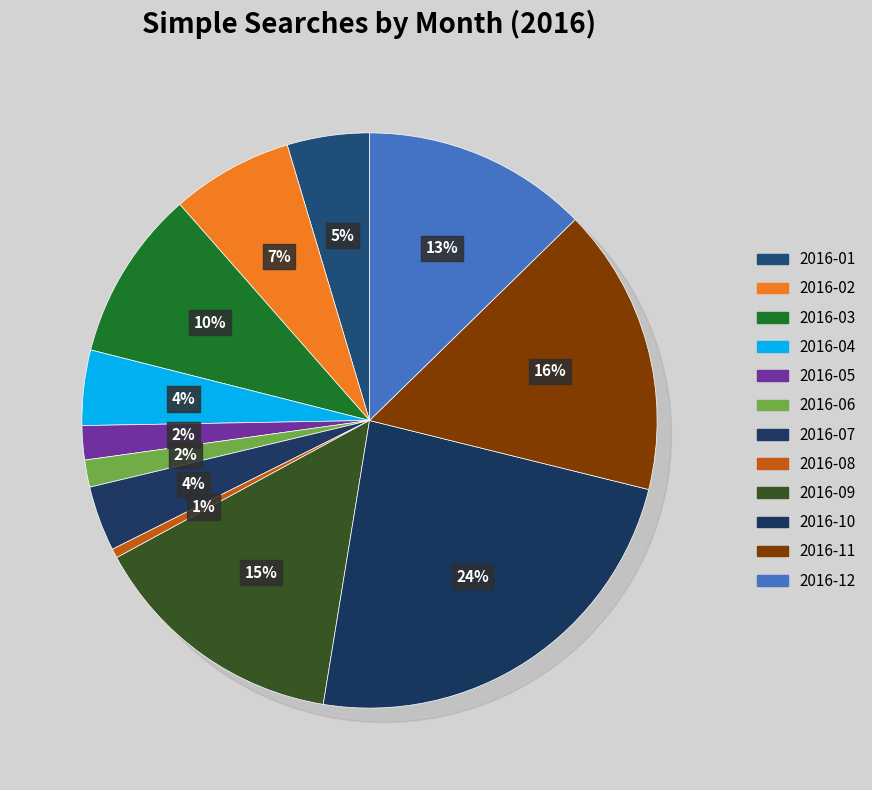

Approximately how many times larger is the value at 2016-02 compared to 2016-06?

4.5